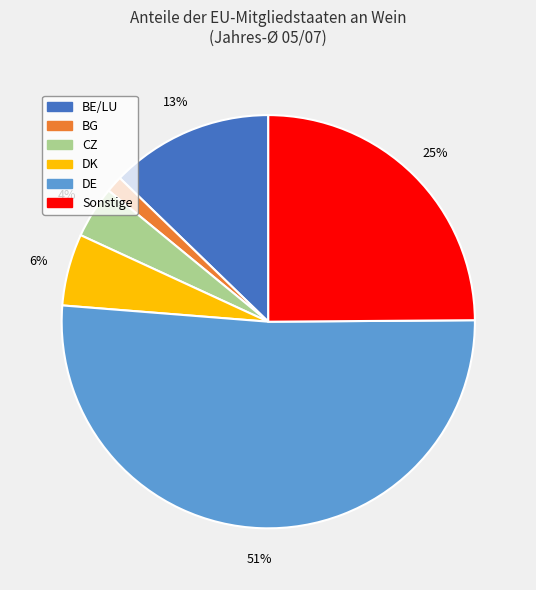

Does any single category account for the majority?

Yes